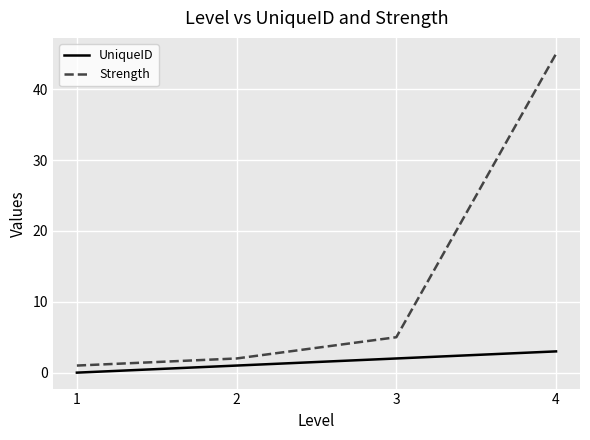

At which category is the sum across all series the highest?

4